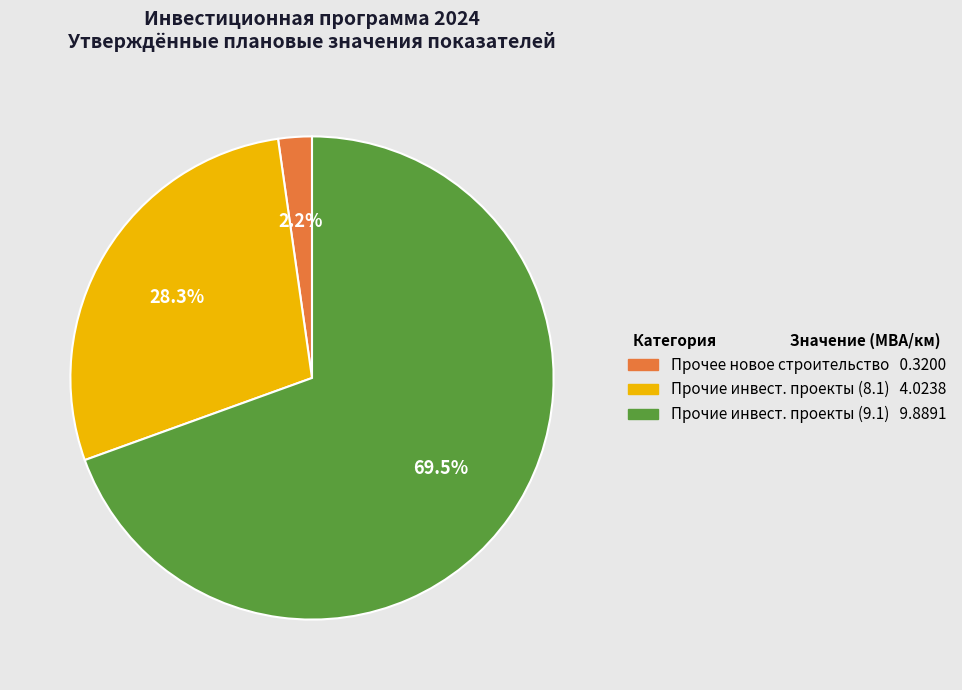

Is there a majority slice in this chart?

Yes